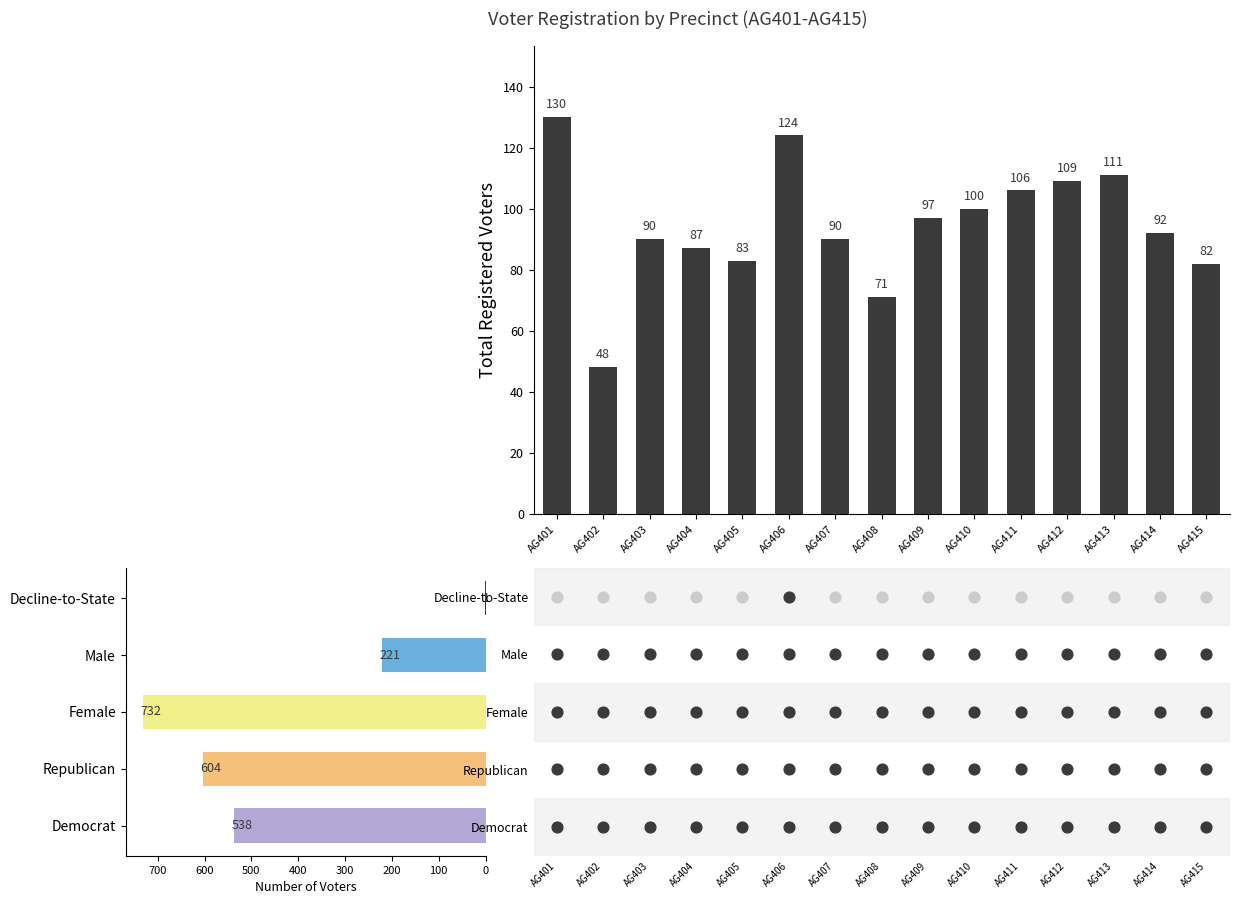

Which has a higher value, AG402 or AG413?

AG413